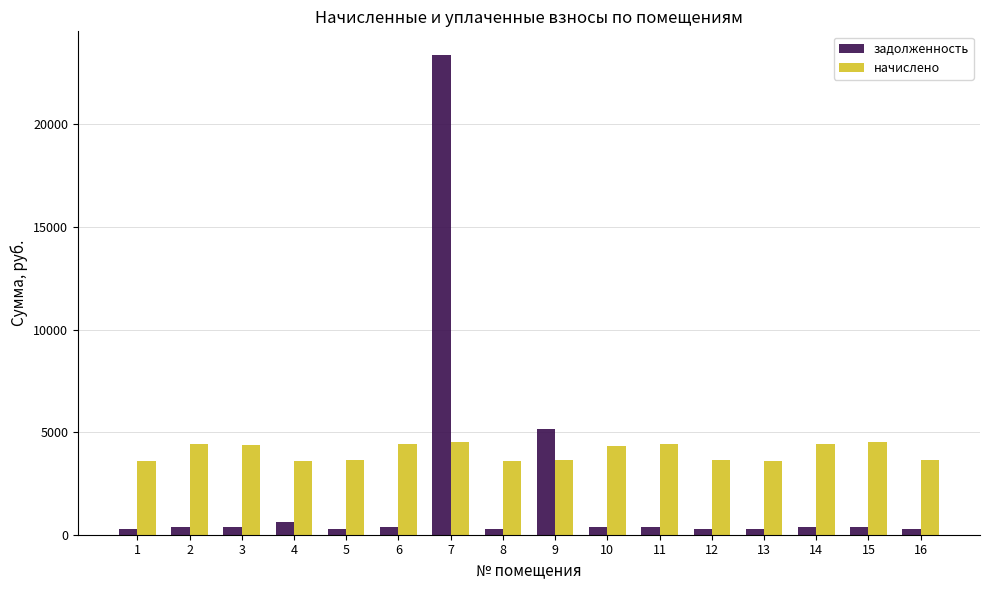

How many bars are there in total?

32